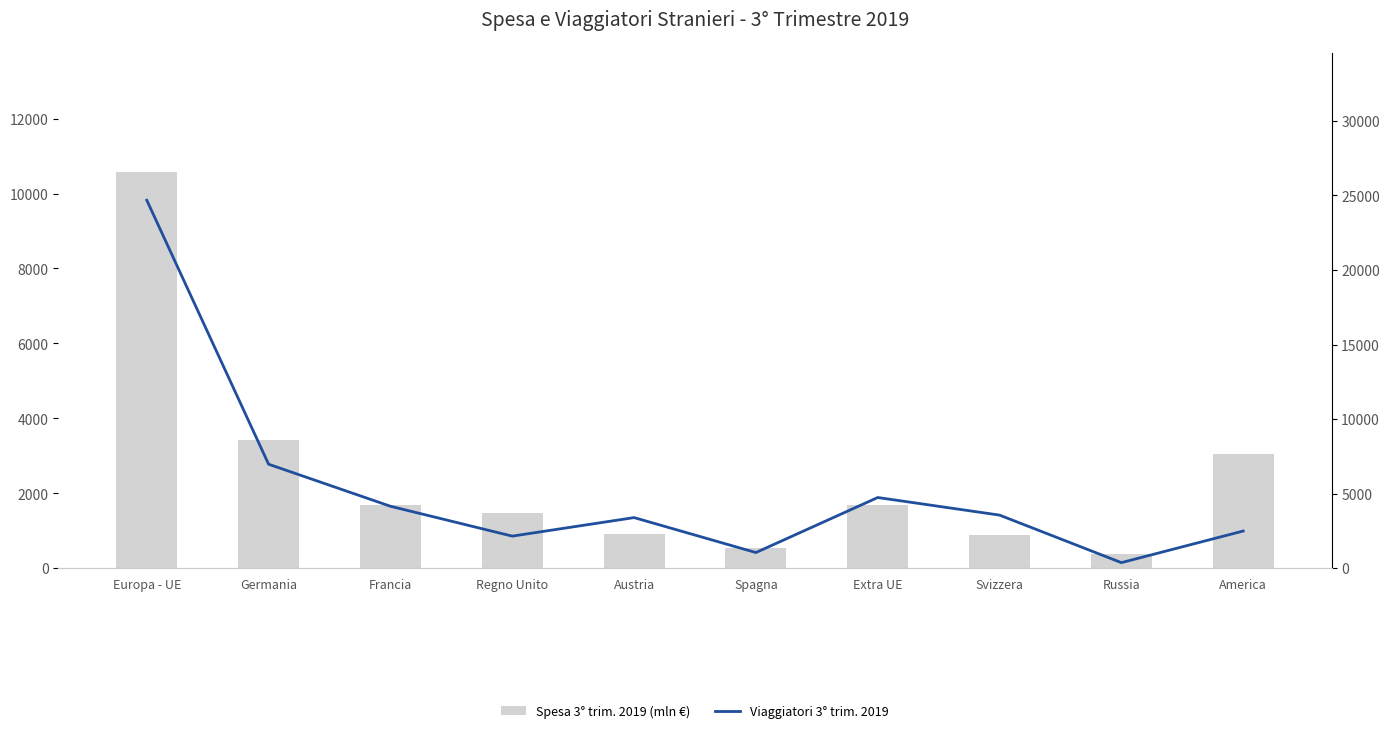

Which series has the largest total across all categories?

Viaggiatori 3° trim. 2019